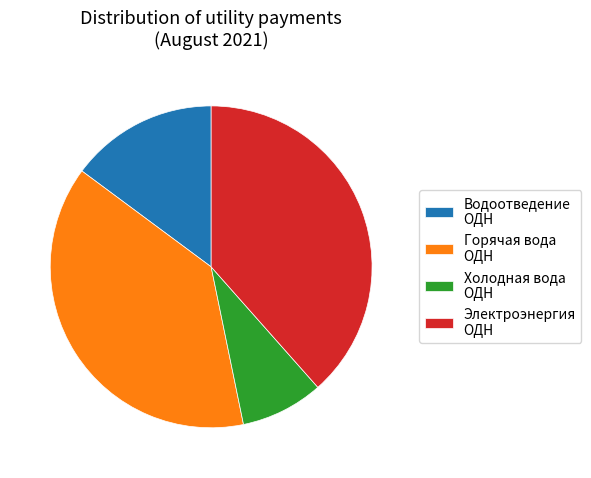

Which has a higher value, Холодная вода ОДН or Горячая вода ОДН?

Горячая вода ОДН